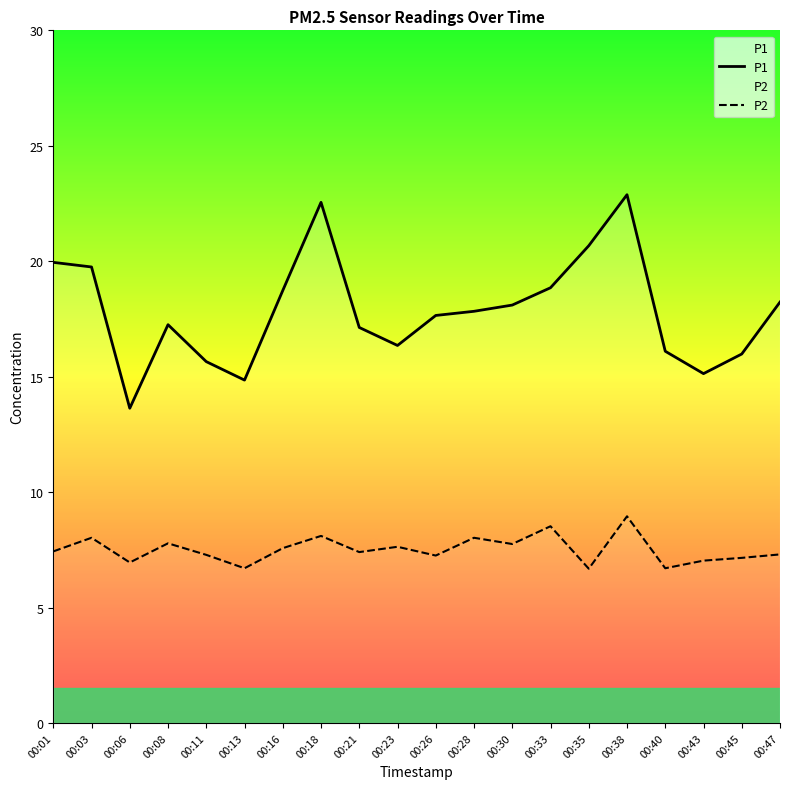

How many lines are shown in the chart?

2